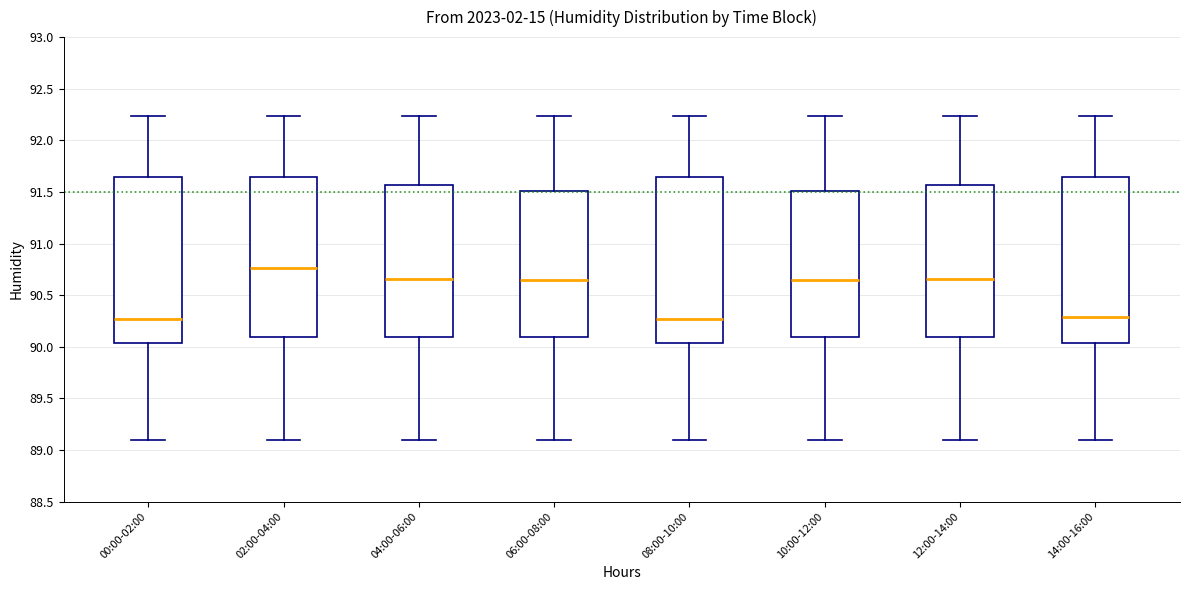

Reading left to right, transcribe this box plot: for each box, give where its median line is, the range the box spans, and where its two whiskers end, as read against the y-axis. The values are not printed on the chart, so give them approximately, as read against the axis.

00:00-02:00: median 90.25, box 90.05 to 91.65, whiskers 89.10 to 92.25
02:00-04:00: median 90.75, box 90.10 to 91.65, whiskers 89.10 to 92.25
04:00-06:00: median 90.65, box 90.10 to 91.55, whiskers 89.10 to 92.25
06:00-08:00: median 90.65, box 90.10 to 91.50, whiskers 89.10 to 92.25
08:00-10:00: median 90.25, box 90.05 to 91.65, whiskers 89.10 to 92.25
10:00-12:00: median 90.65, box 90.10 to 91.50, whiskers 89.10 to 92.25
12:00-14:00: median 90.65, box 90.10 to 91.55, whiskers 89.10 to 92.25
14:00-16:00: median 90.30, box 90.05 to 91.65, whiskers 89.10 to 92.25